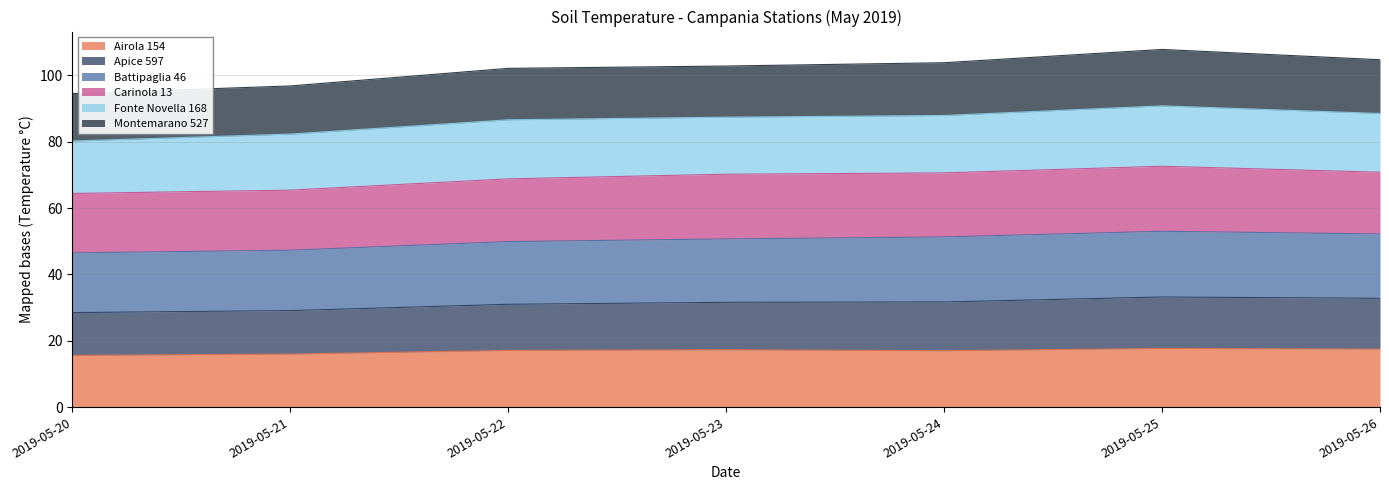

Which label corresponds to the largest value in the chart?

2019-05-25